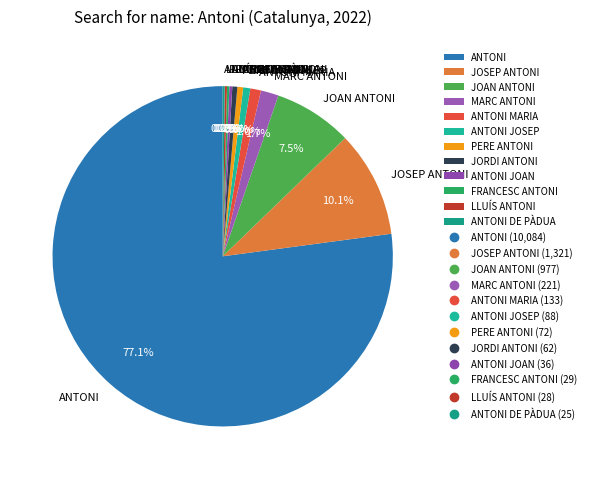

To the nearest percent, what portion does ANTONI MARIA represent?

1%